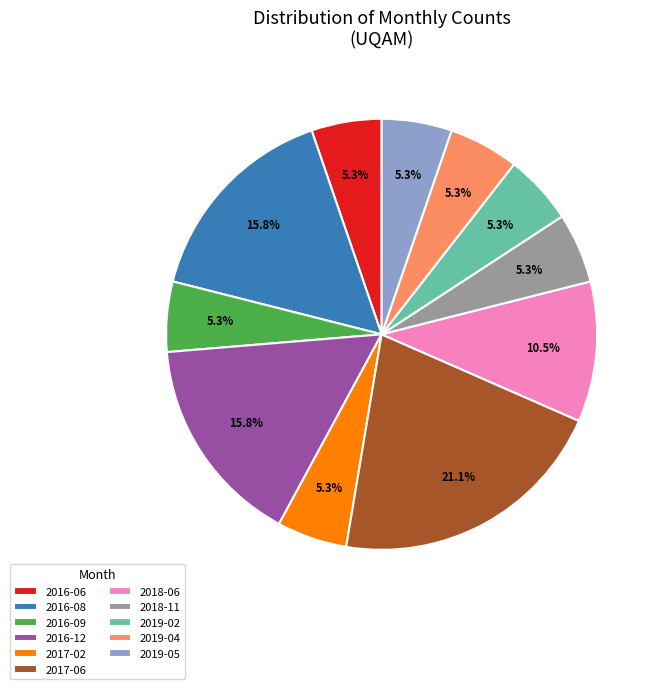

Between 2019-05 and 2017-06, which is larger?

2017-06